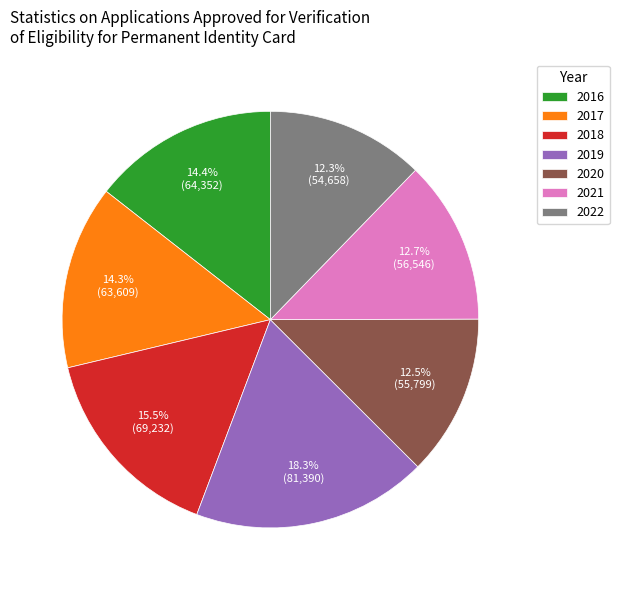

Which category has the biggest portion of the pie?

2019